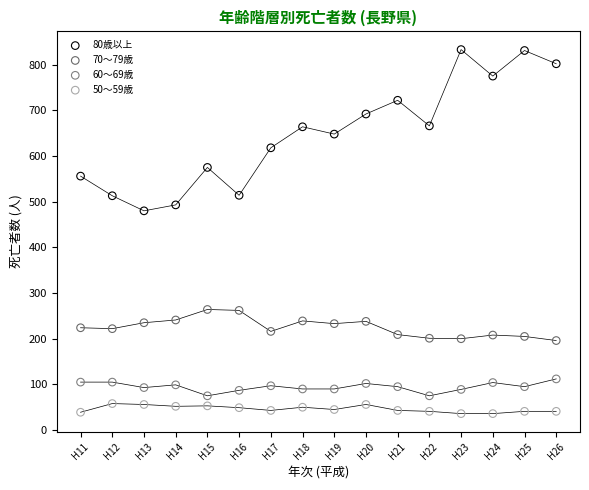

Which series has the largest Y range (max minus min)?

80歳以上